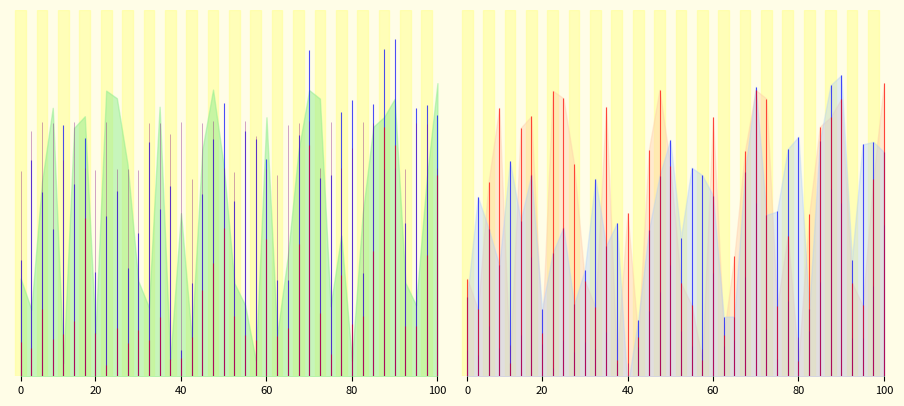

True or false: sata and rade9_aggzone_norm intersect in this chart.

True